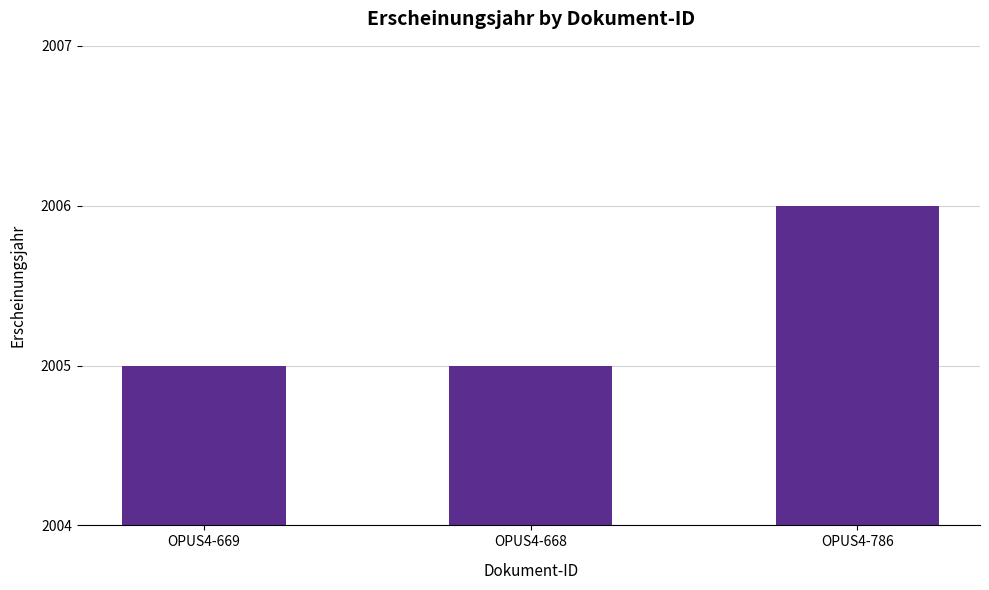

How many data points does each series have?

3